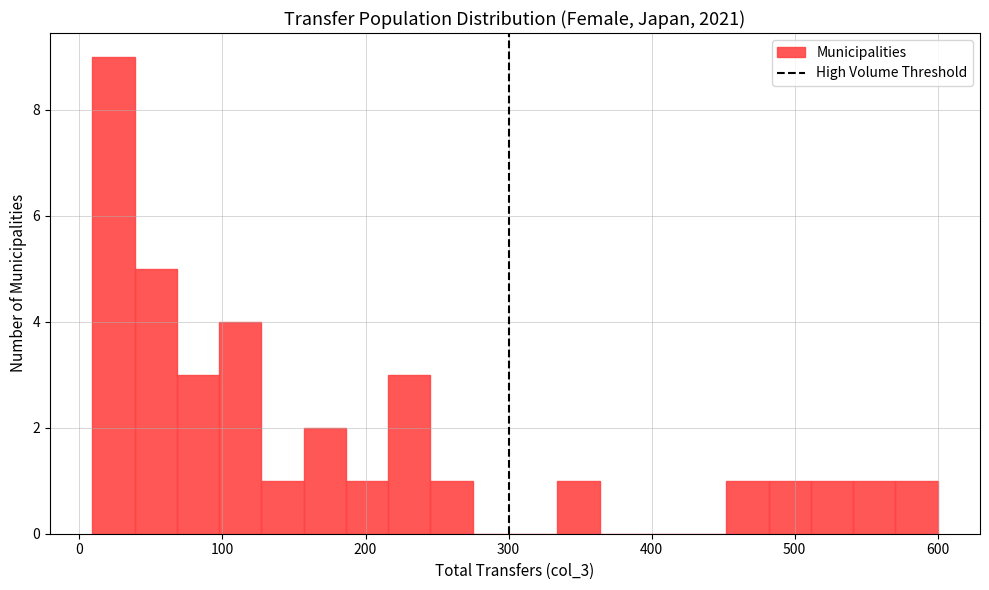

Around what value on the x-axis is the tallest bar? Give the approximate position of its centre, as read against the axis.

20